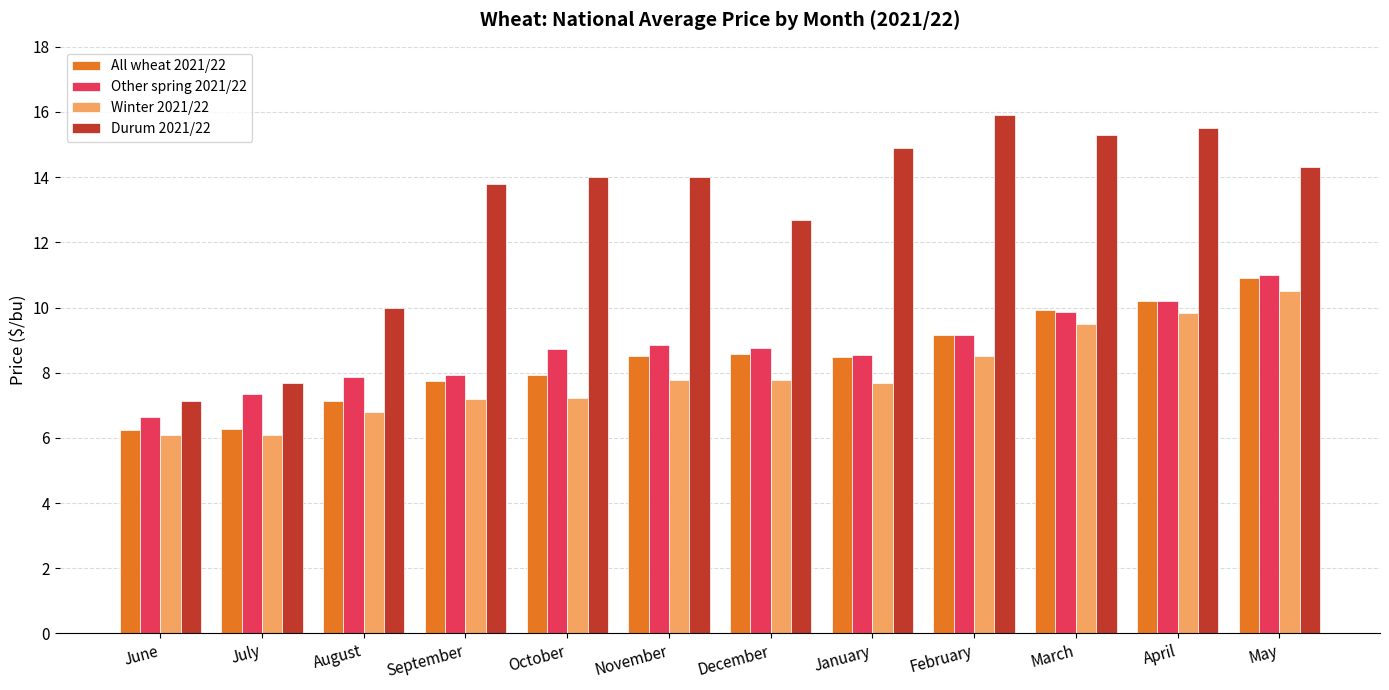

How many data points in Winter 2021/22 are less than 7?

3